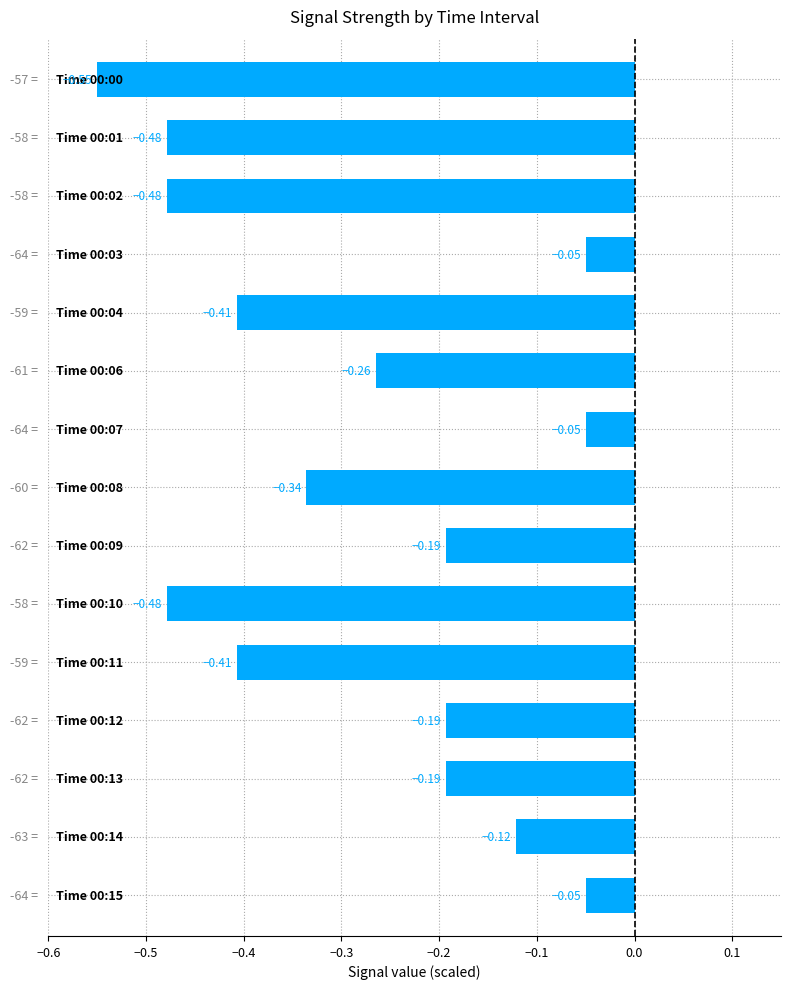

What is the difference between the second highest and minimum values?

0.5